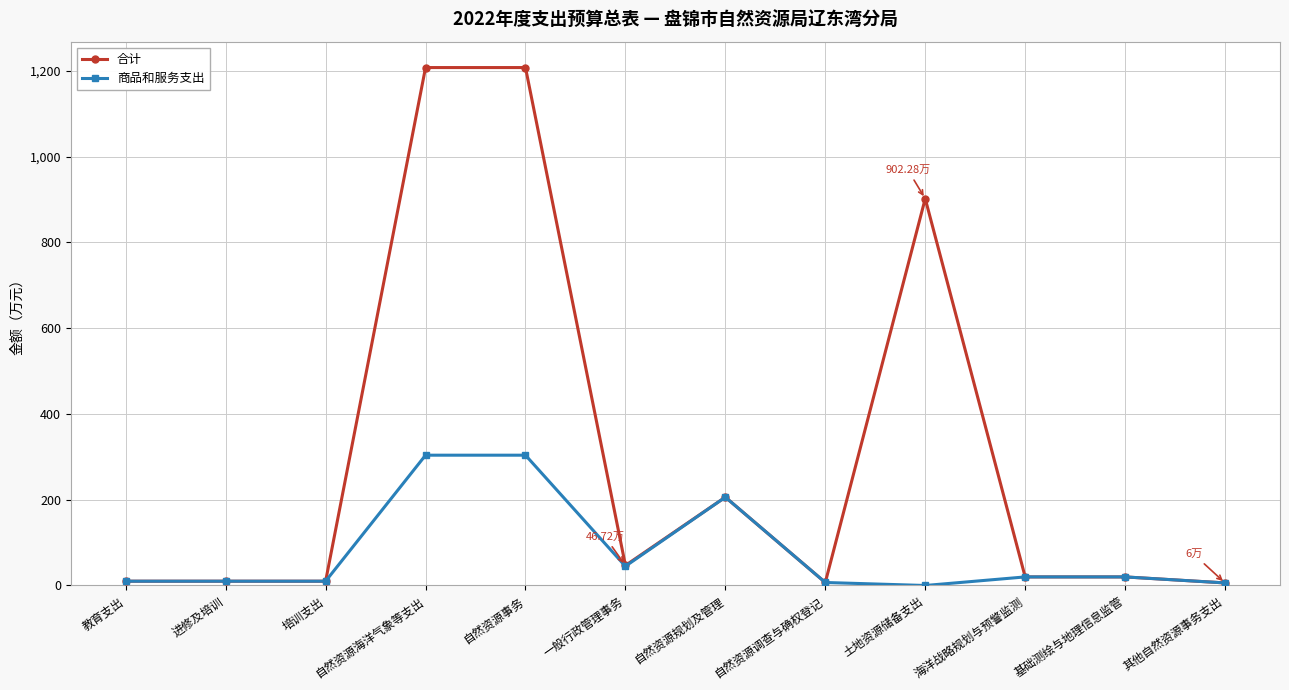

List the series in order of their overall mean, highest first.

合计, 商品和服务支出